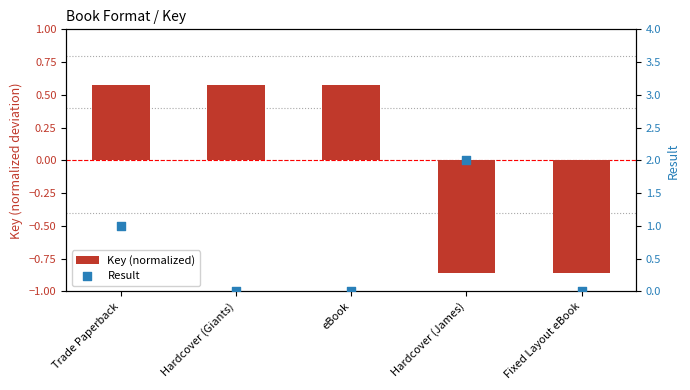

Which series reaches the maximum Y coordinate?

Result